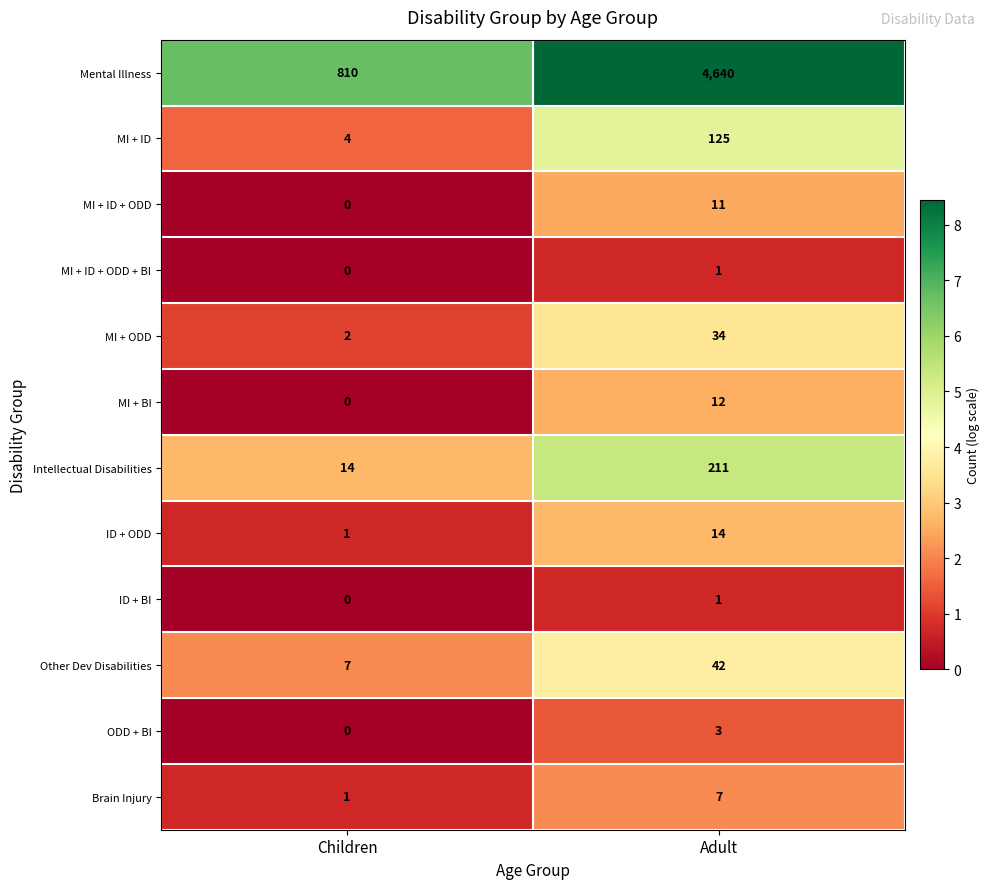

Where is Other Dev Disabilities nearest to the value 24?

Children